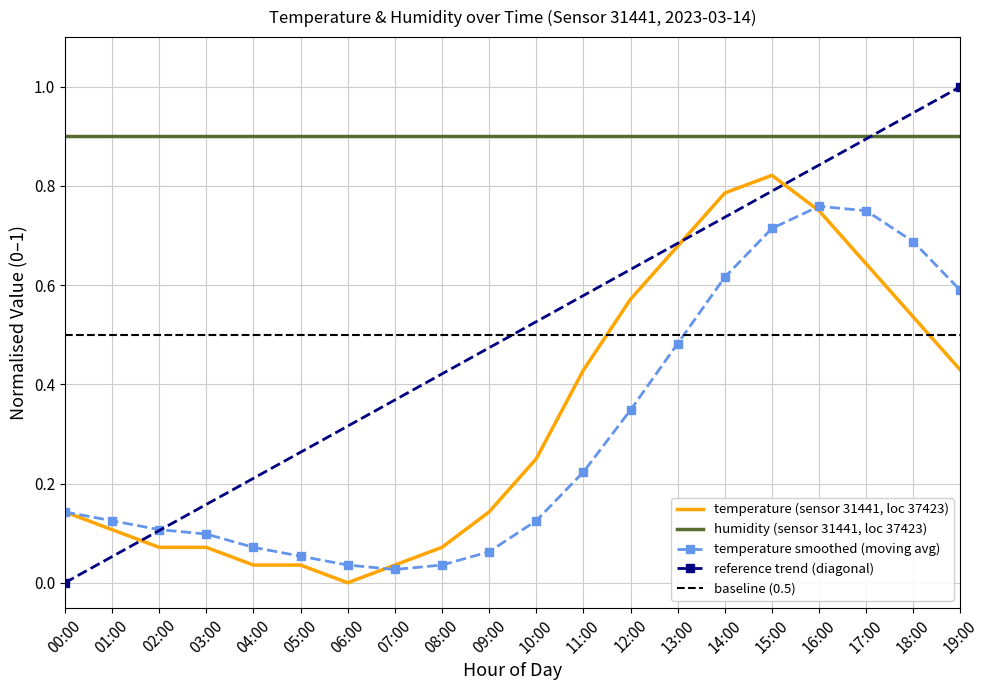

How many points are lower than both their immediate neighbors (excluding endpoints)?

1